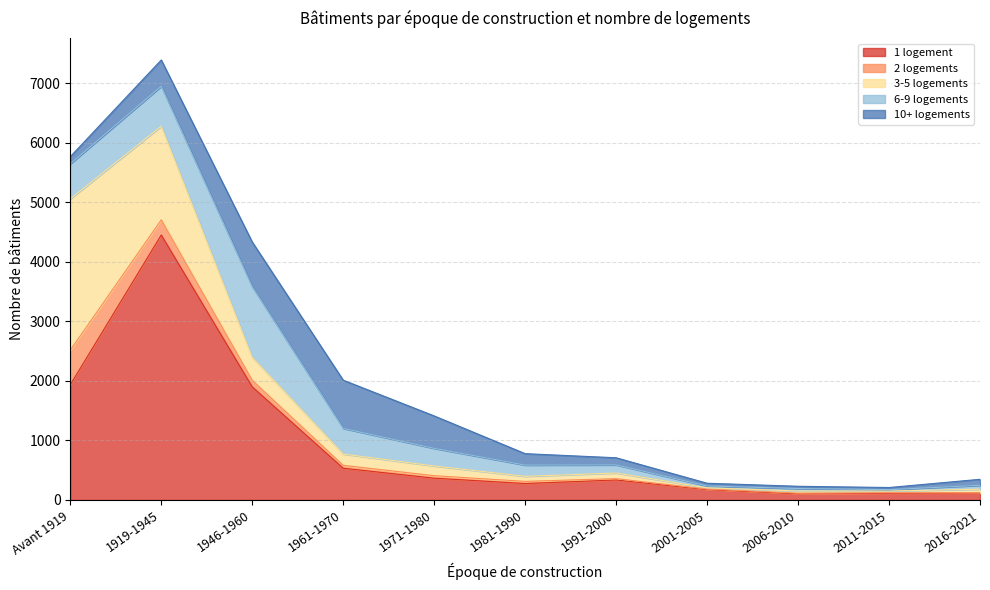

What position from the right is 1971-1980?

7